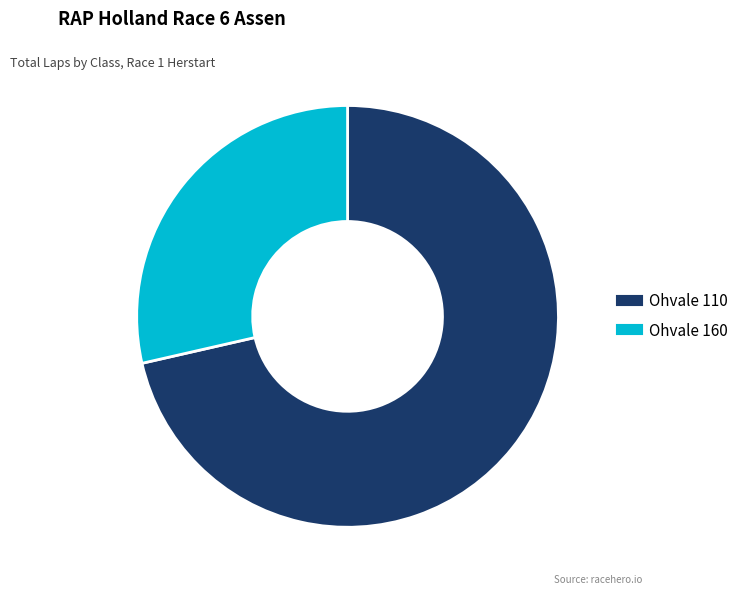

Does Ohvale 110 represent more than half of the total?

Yes